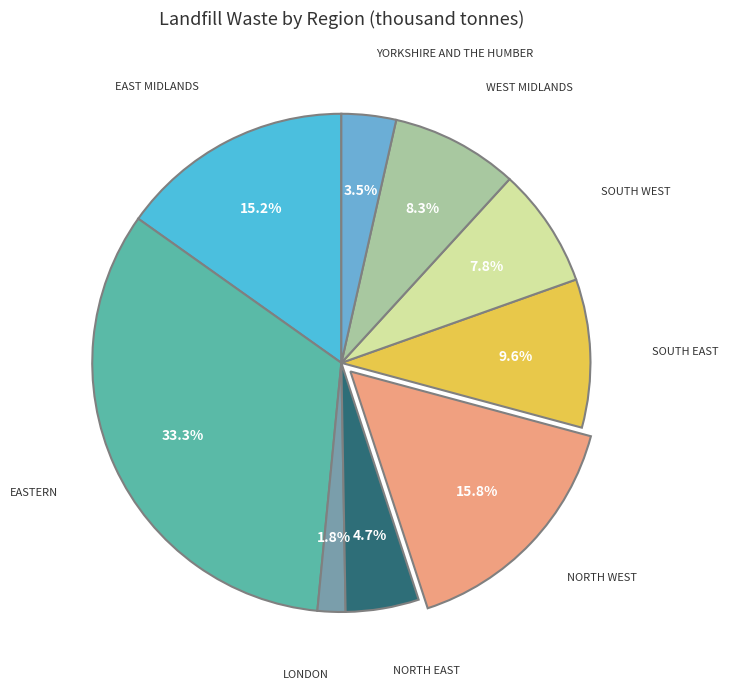

How many segments does this pie chart have?

9